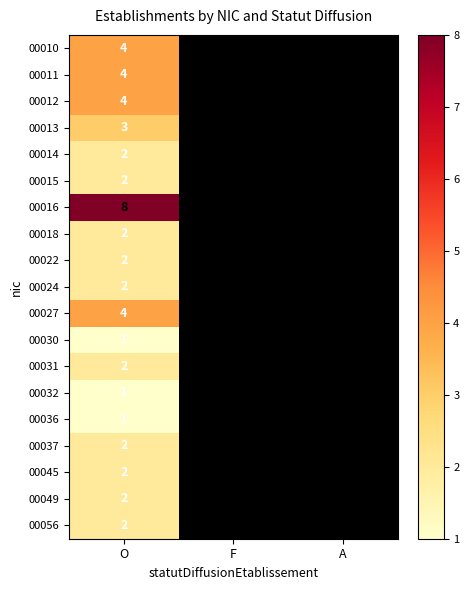

Is the value of 00022 at O greater than the value of 00036 at O?

Yes